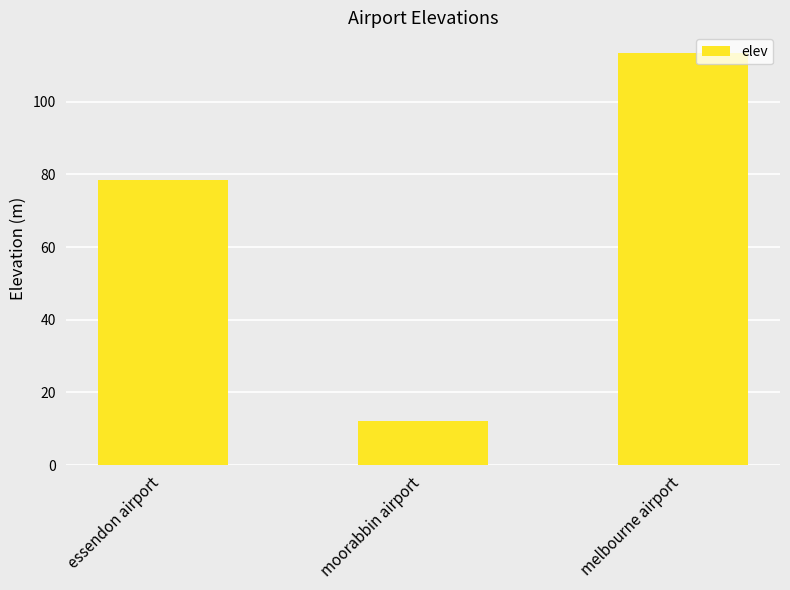

List the labels in order of value, largest first.

melbourne airport, essendon airport, moorabbin airport